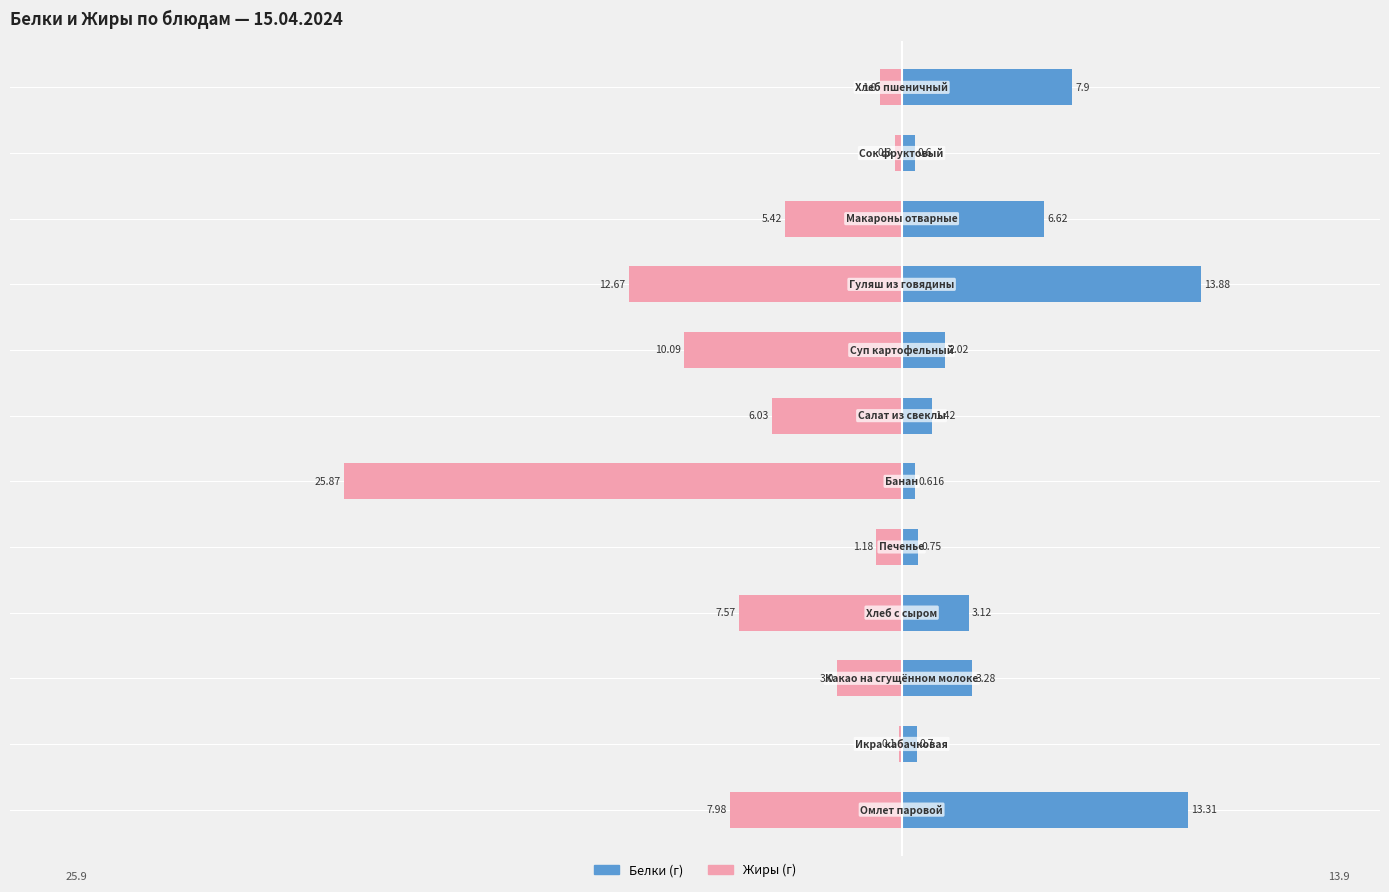

The Белки series shows 1.4 at 6. True or false?

True